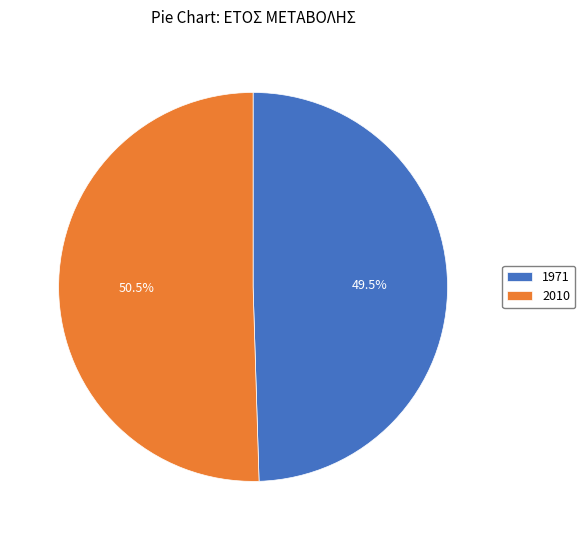

To the nearest percent, what is the combined percentage of 2010 and 1971?

100%